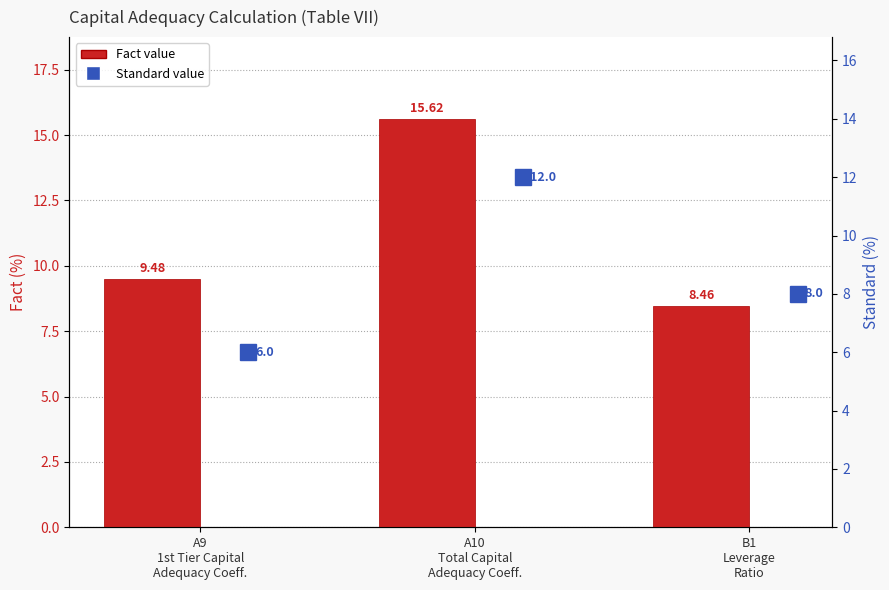

What are all the series names shown in the legend?

Fact, Standard